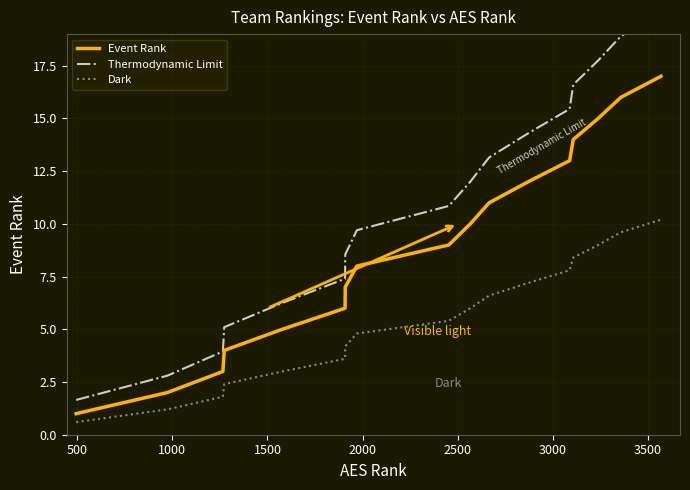

How many series are shown in this chart?

3